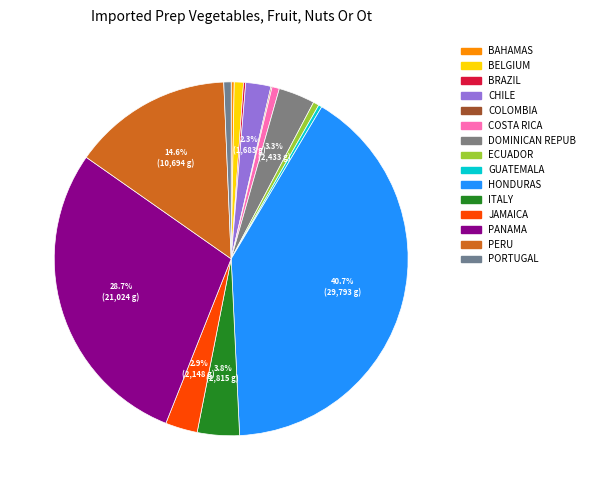

To the nearest percent, what is the difference between the largest and smallest slice percentages?

41%